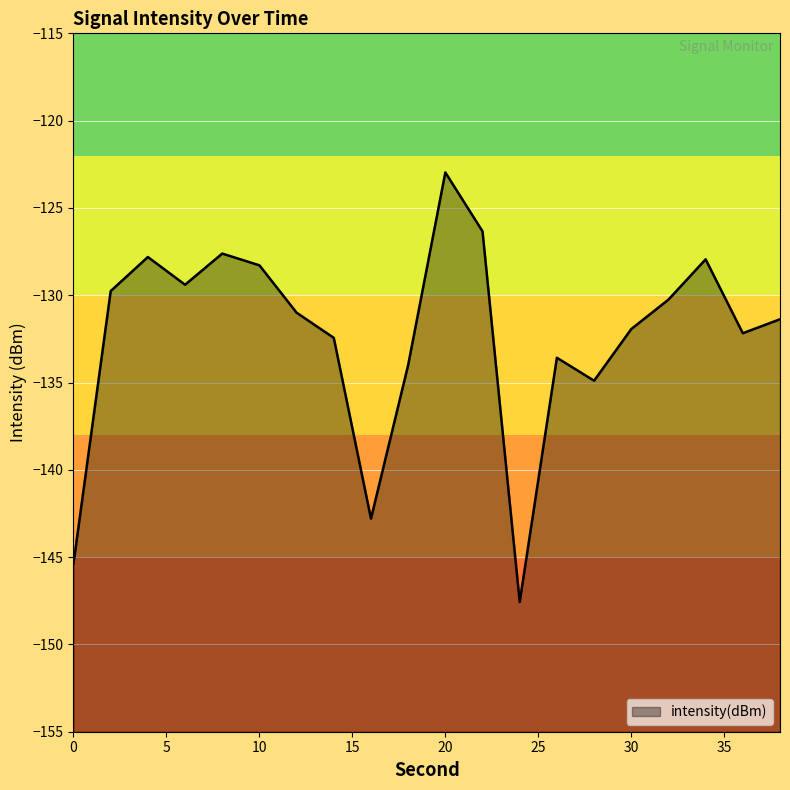

How many data points are less than -131?

11